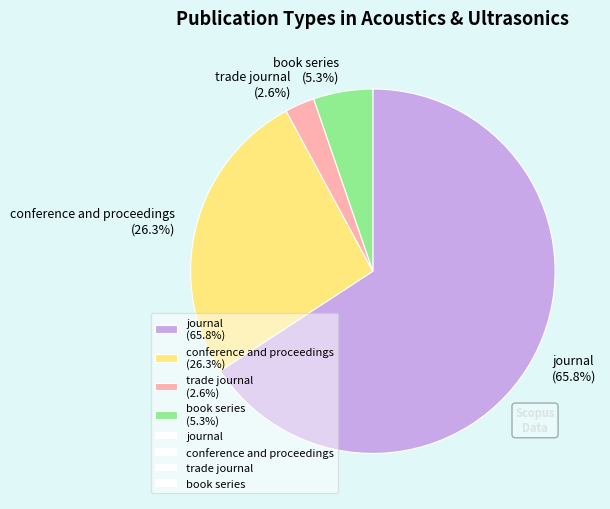

To the nearest percent, what is the average slice percentage?

25%